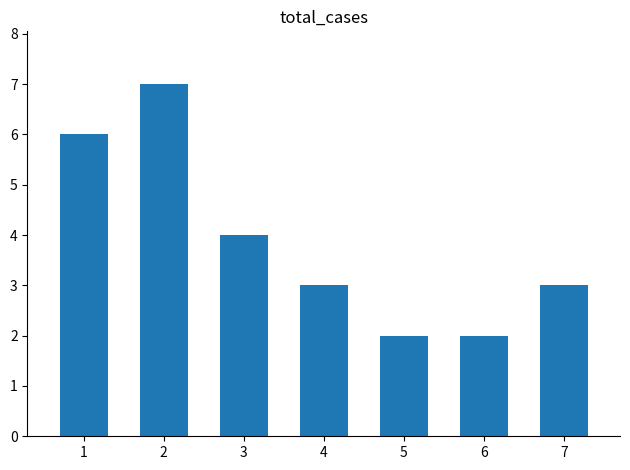

Reading left to right, transcribe all the data shown in this chart.

6	7	4	3	2	2	3